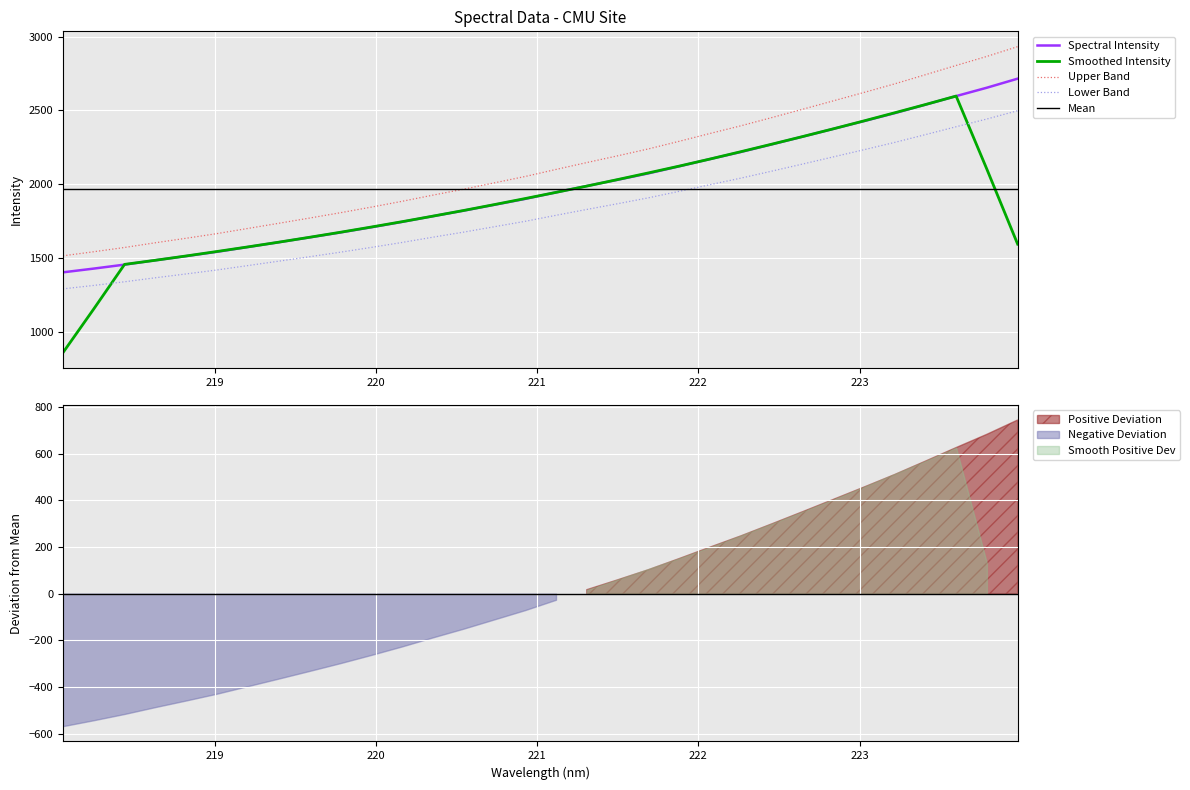

What is the maximum value shown in the chart?

2714.4